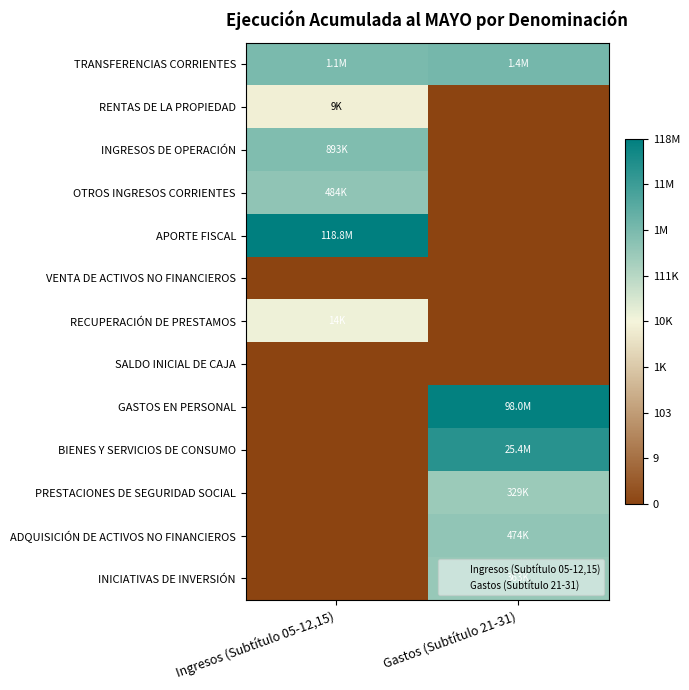

What is the maximum value shown in the chart?

18.6